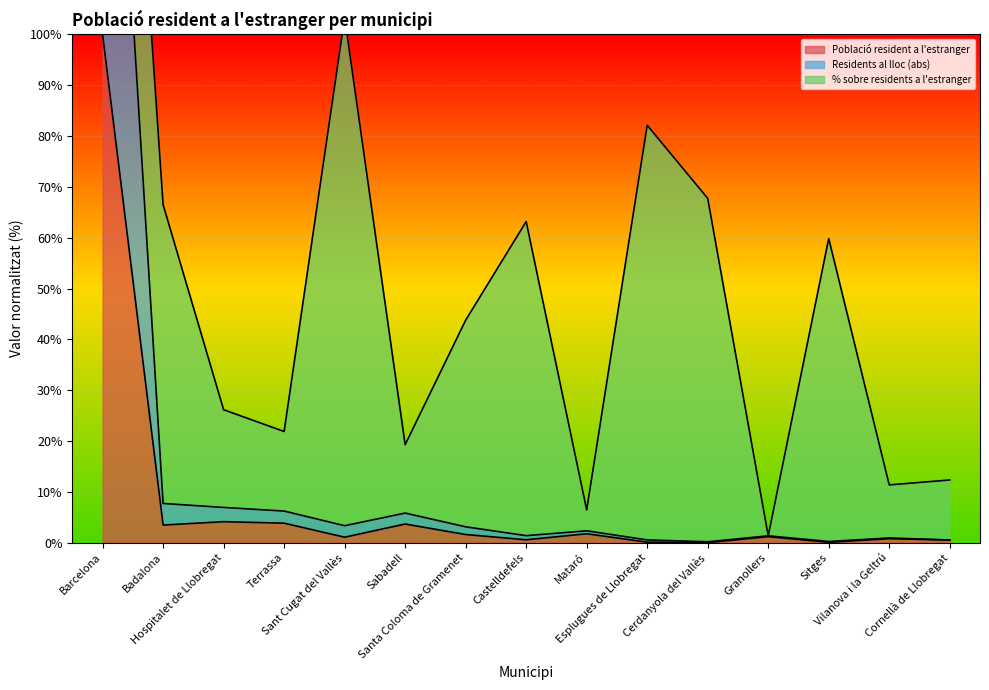

What is the maximum value for Població resident a l'estranger?

100.0